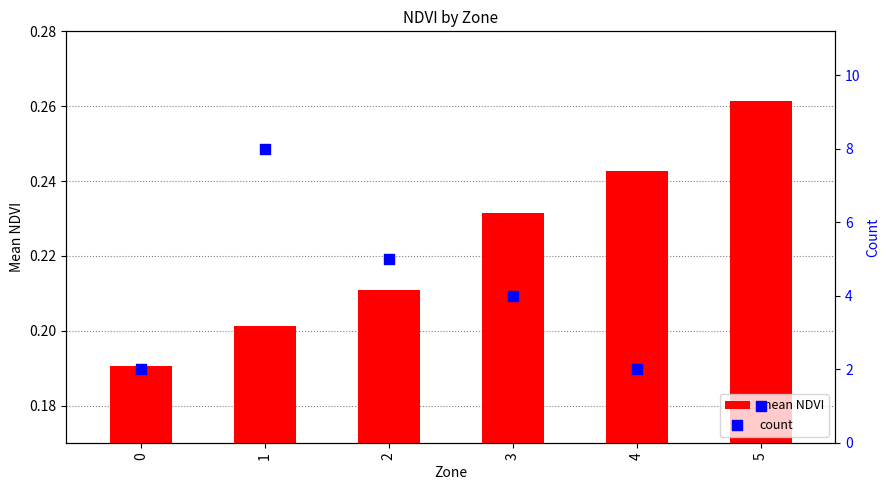

What are all the series names shown in the legend?

mean NDVI, count